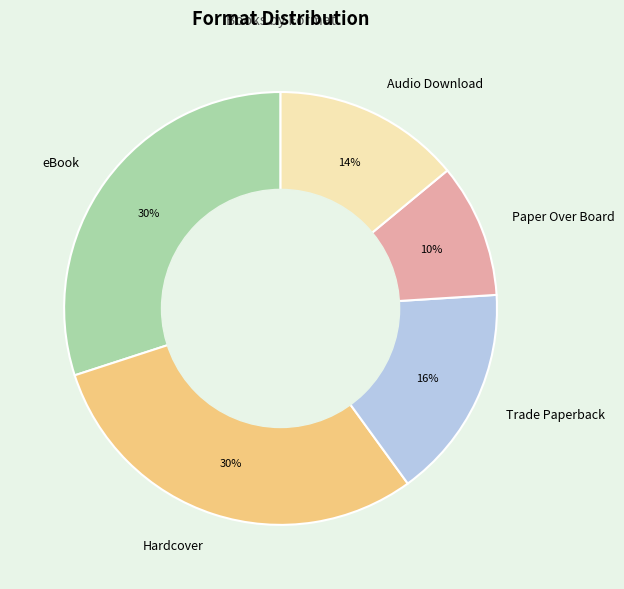

Which category has the smallest portion of the pie?

Paper Over Board